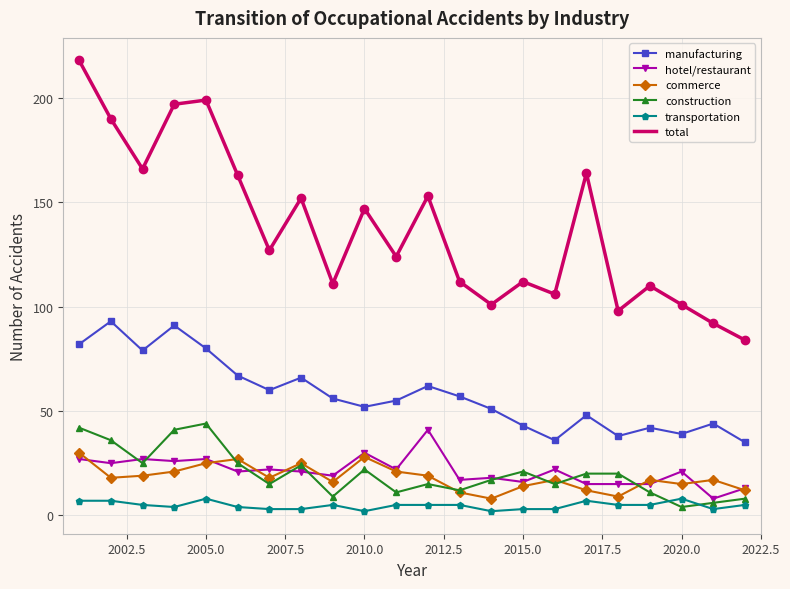

What is the maximum value shown in the chart?

218